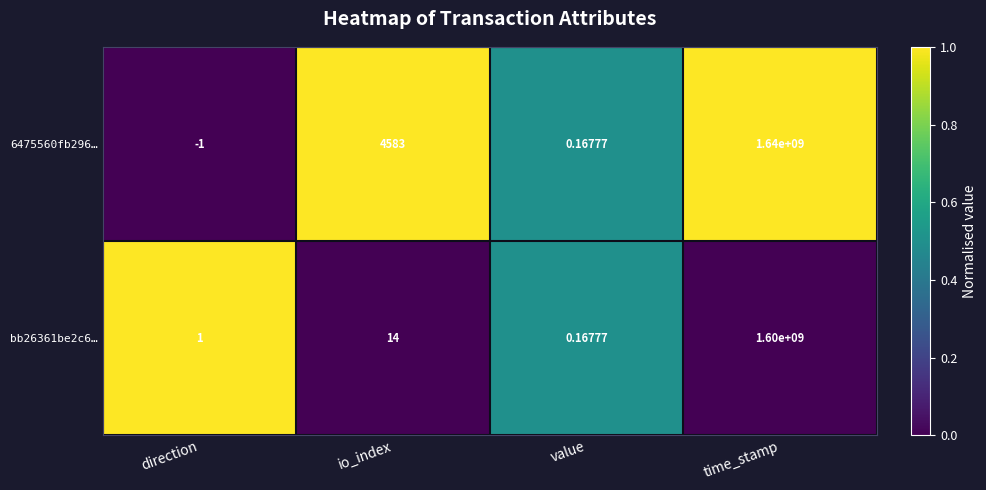

At which label does 6475560fb296… reach its minimum?

direction